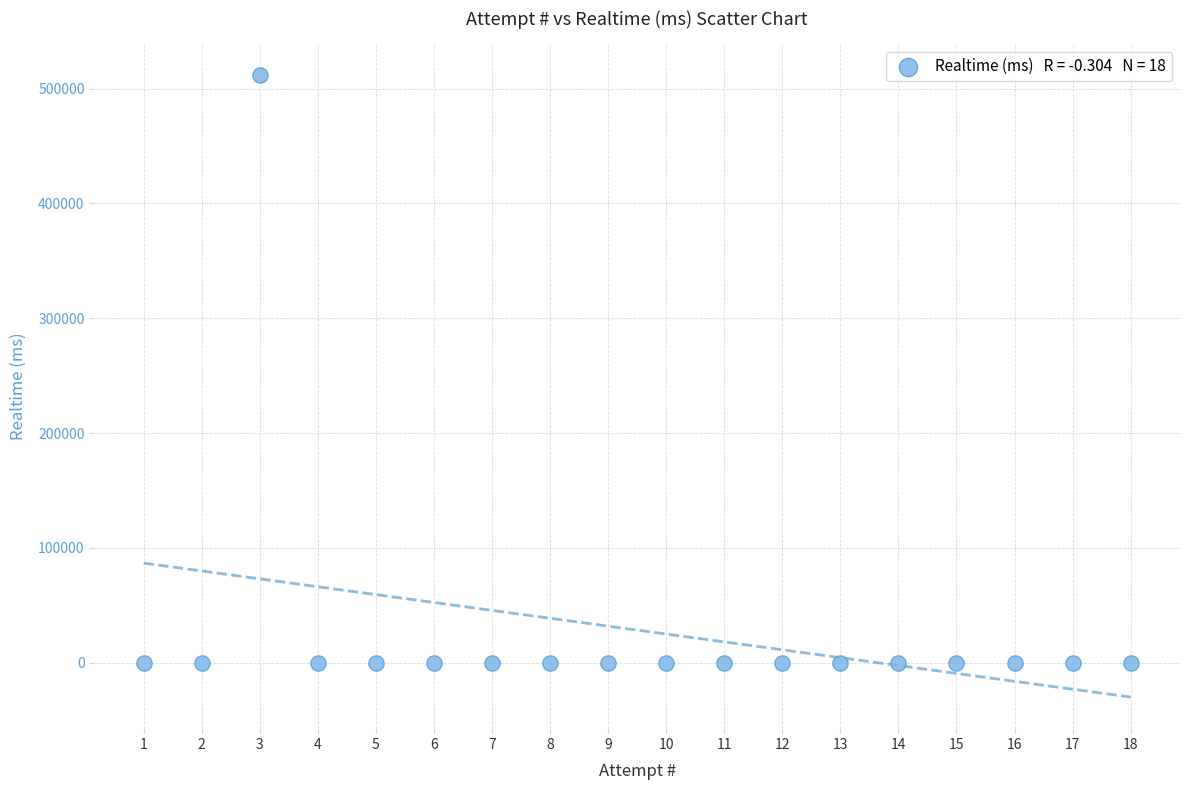

What is the range of Y values (max minus min)?

511671